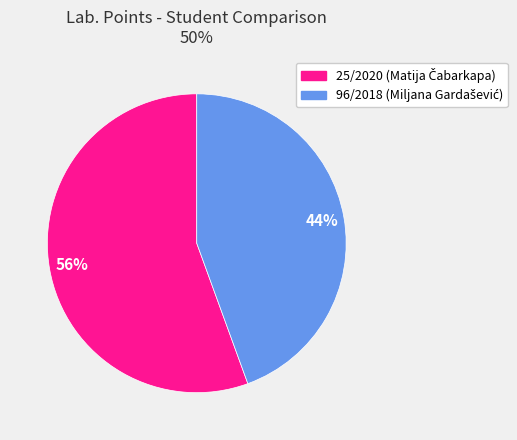

What is the smallest slice in the pie chart?

96/2018